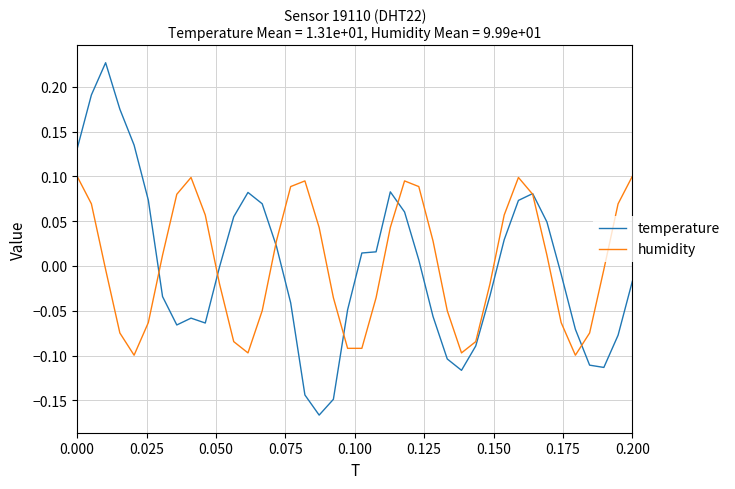

Which series ends up on top after the final intersection of humidity and temperature?

humidity